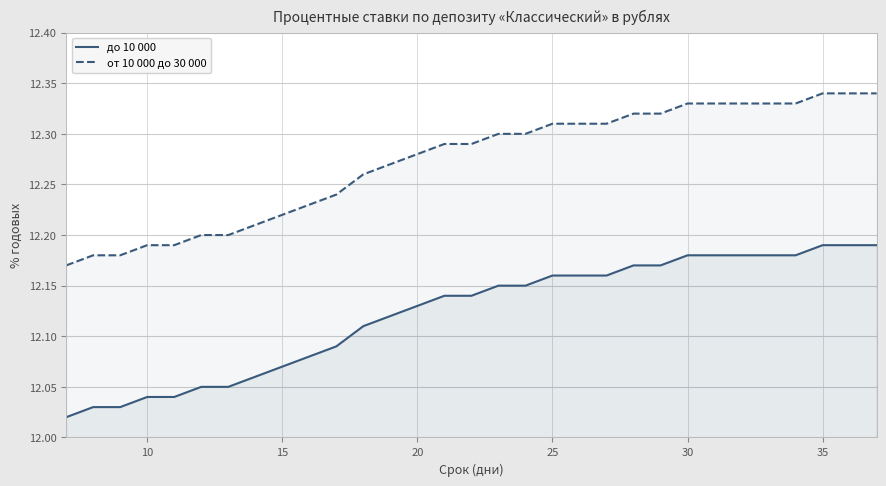

What is the lowest value of the от 10 000 до 30 000 series?

12.2